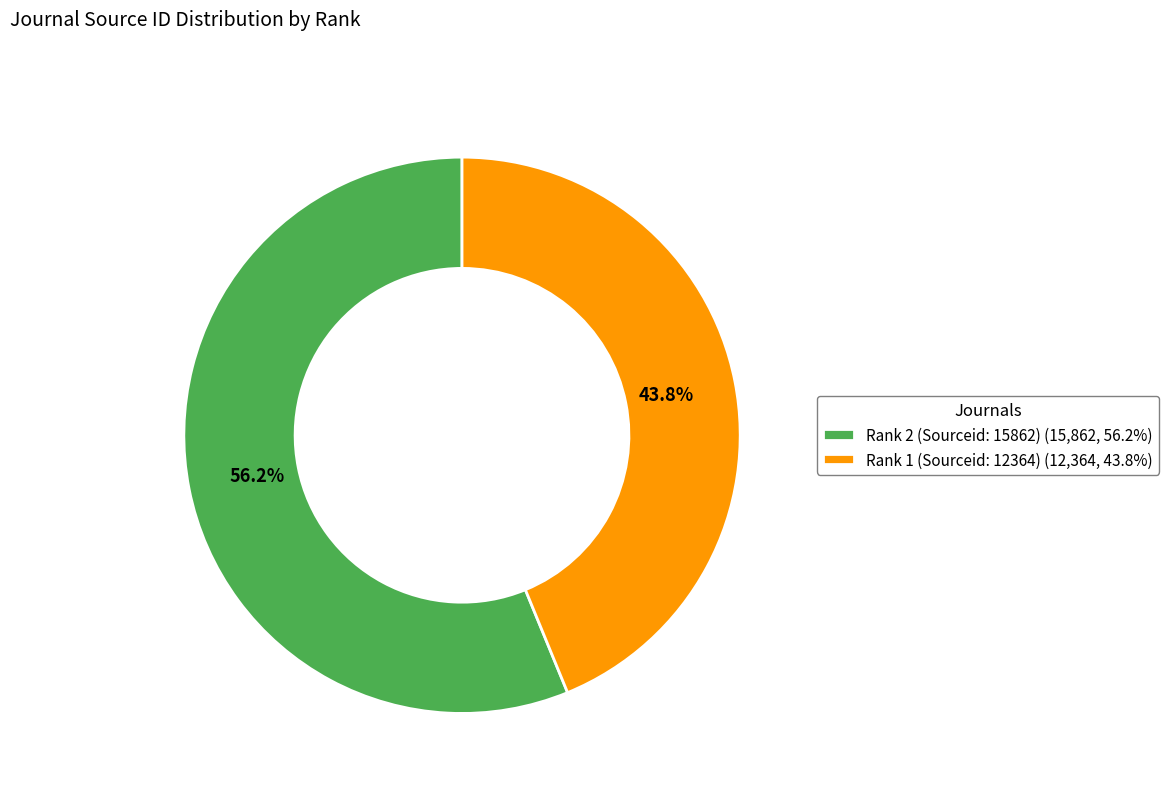

Which slice is the largest?

Rank 2 (Sourceid: 15862)